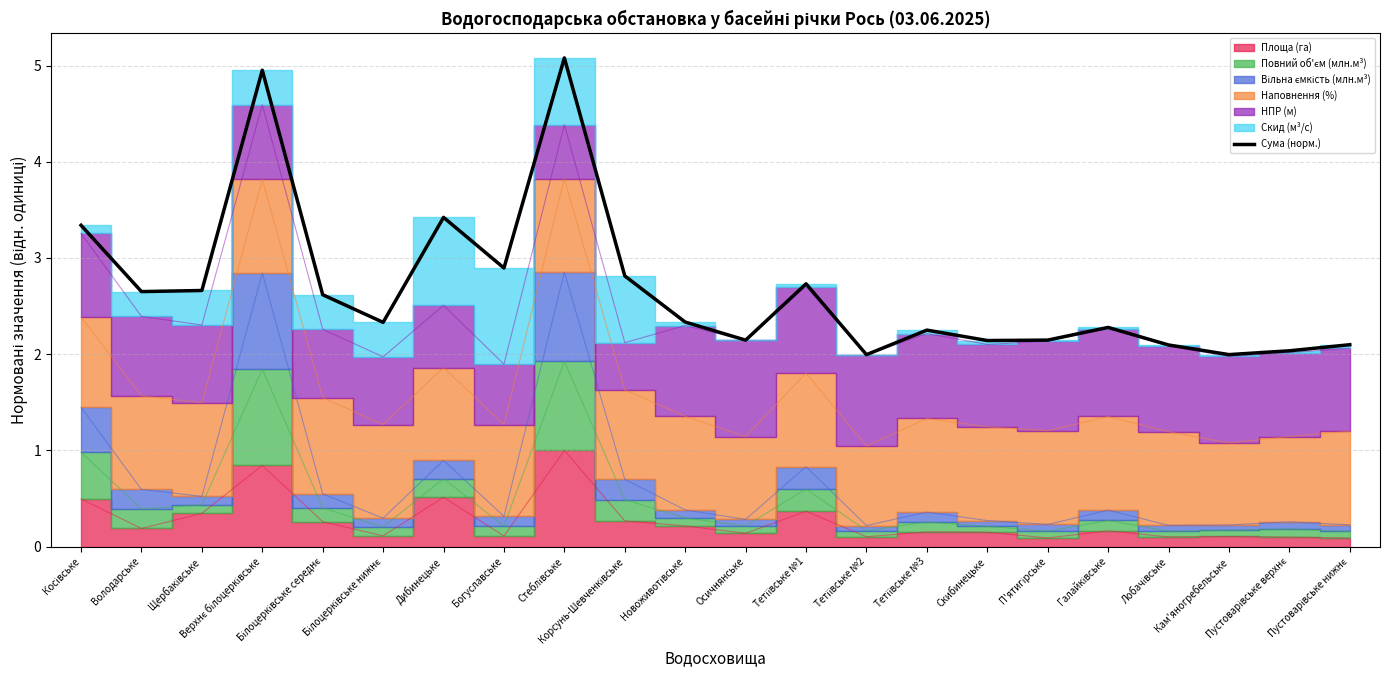

At which label is the value closest to 3?

Богуславське